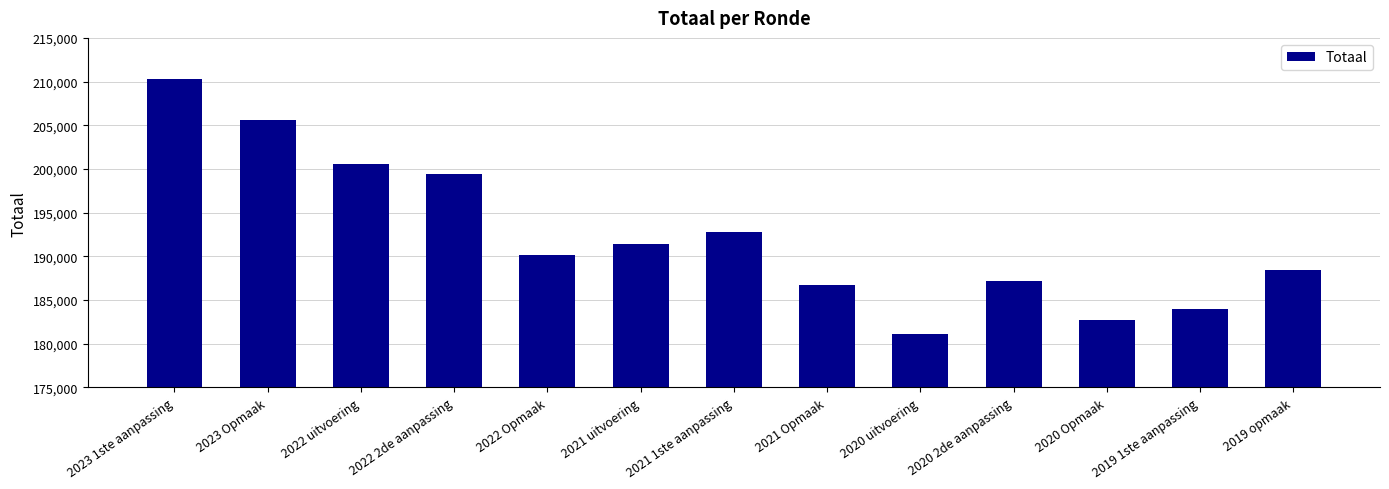

What value does the data have at 2021 1ste aanpassing, to the nearest 50?

192750